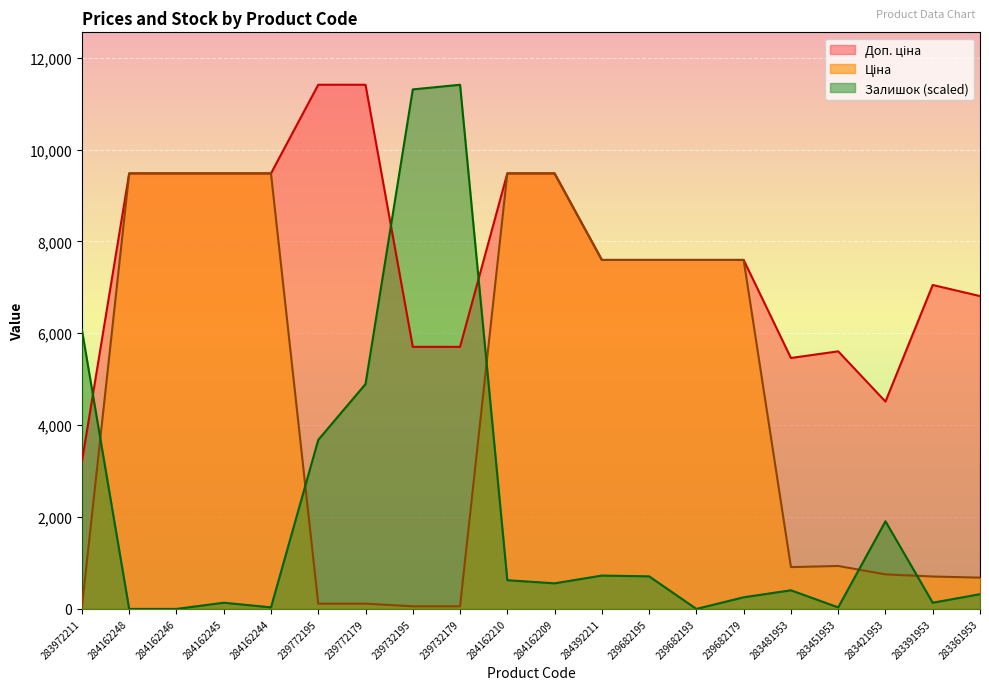

At which label does Доп. ціна first exceed 7596?

284162248